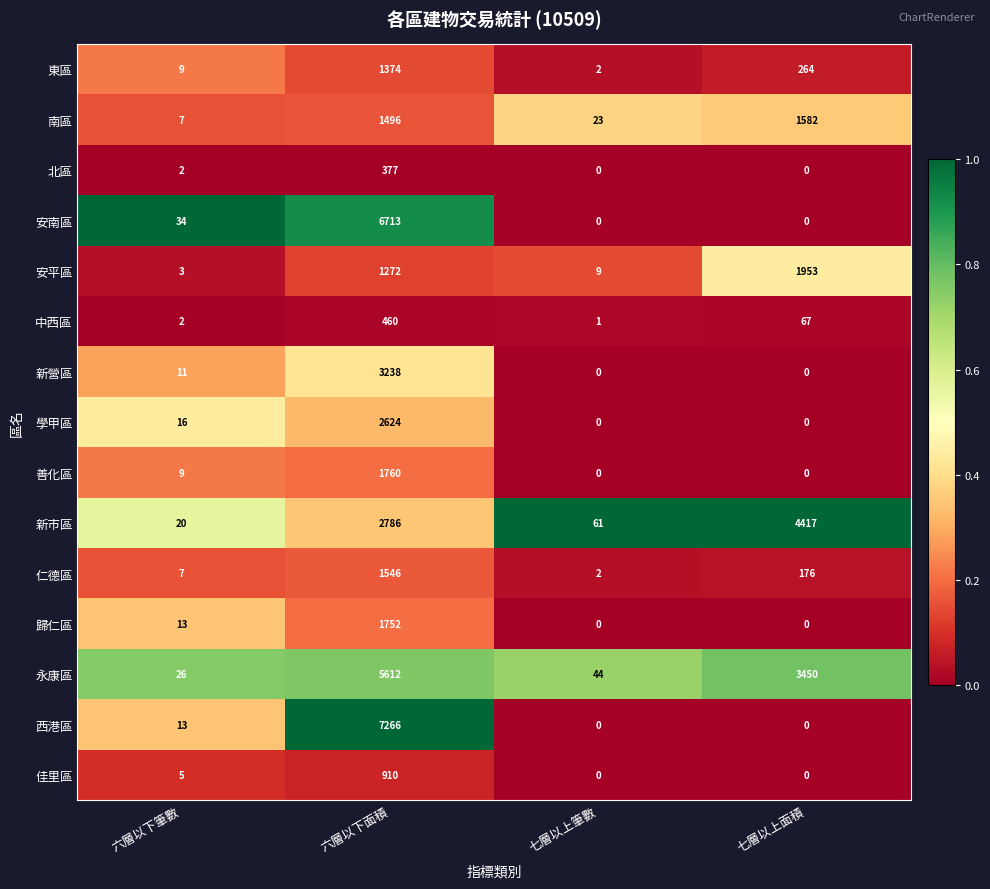

Which series has the largest total across all categories?

永康區